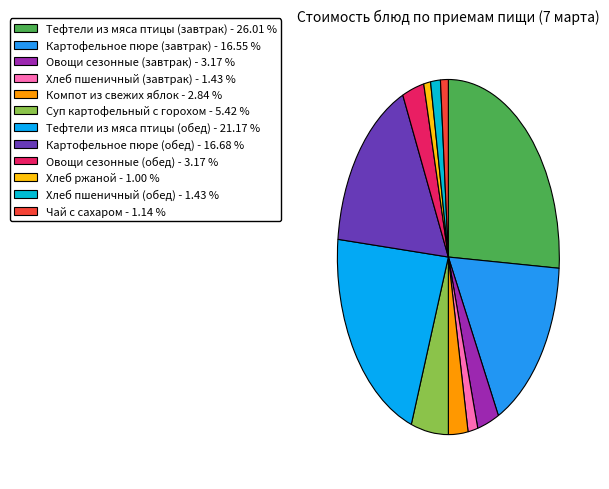

Count the number of slices in the pie.

12